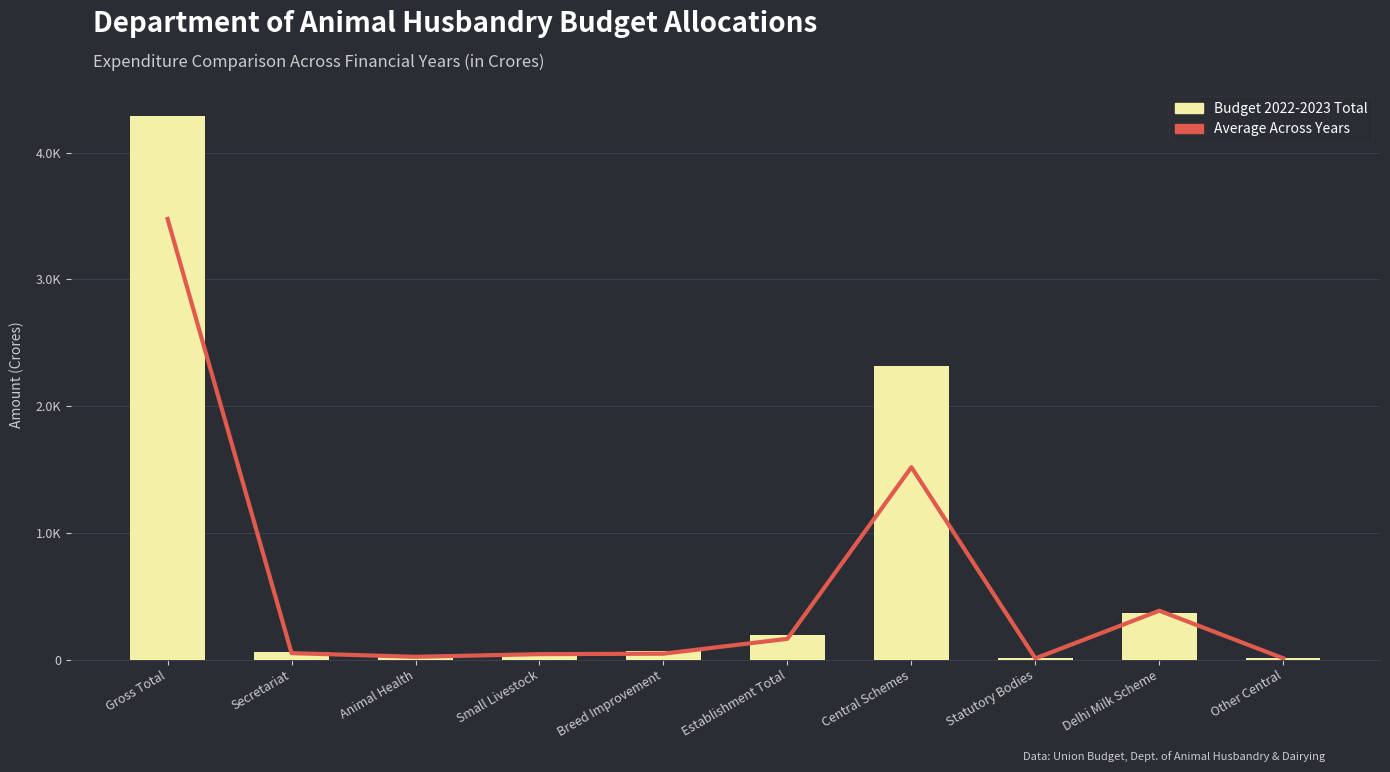

Are the bars grouped side by side (vs. stacked)?

Yes